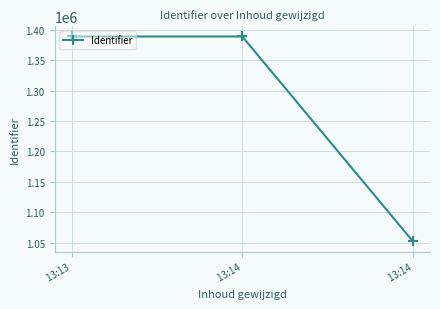

How many lines are shown in the chart?

1